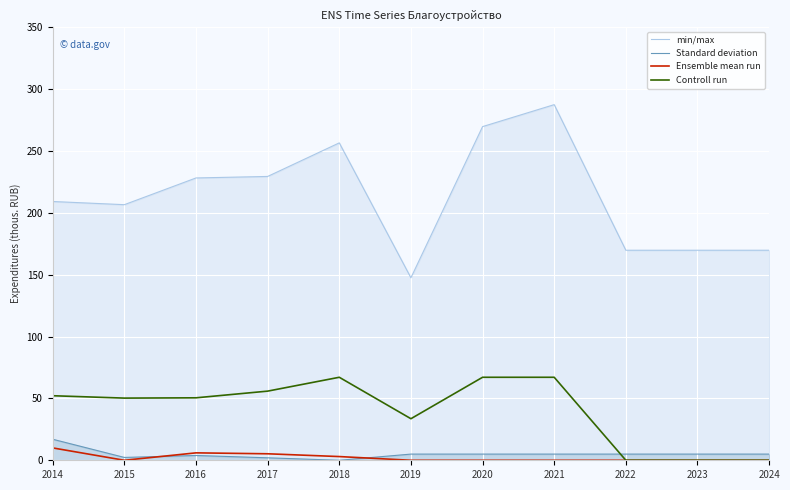

True or false: Ensemble mean run has a value of 0.0 at 2021.

True